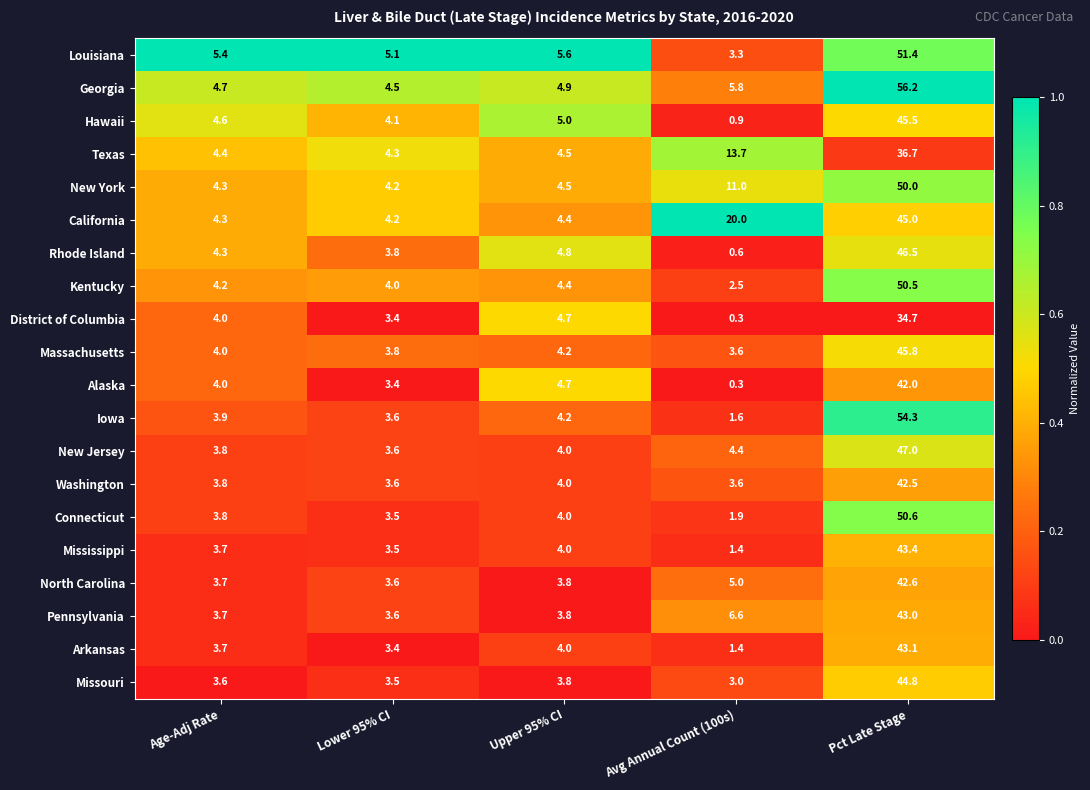

What is the difference between the second highest and minimum values in the New York series?

6.8